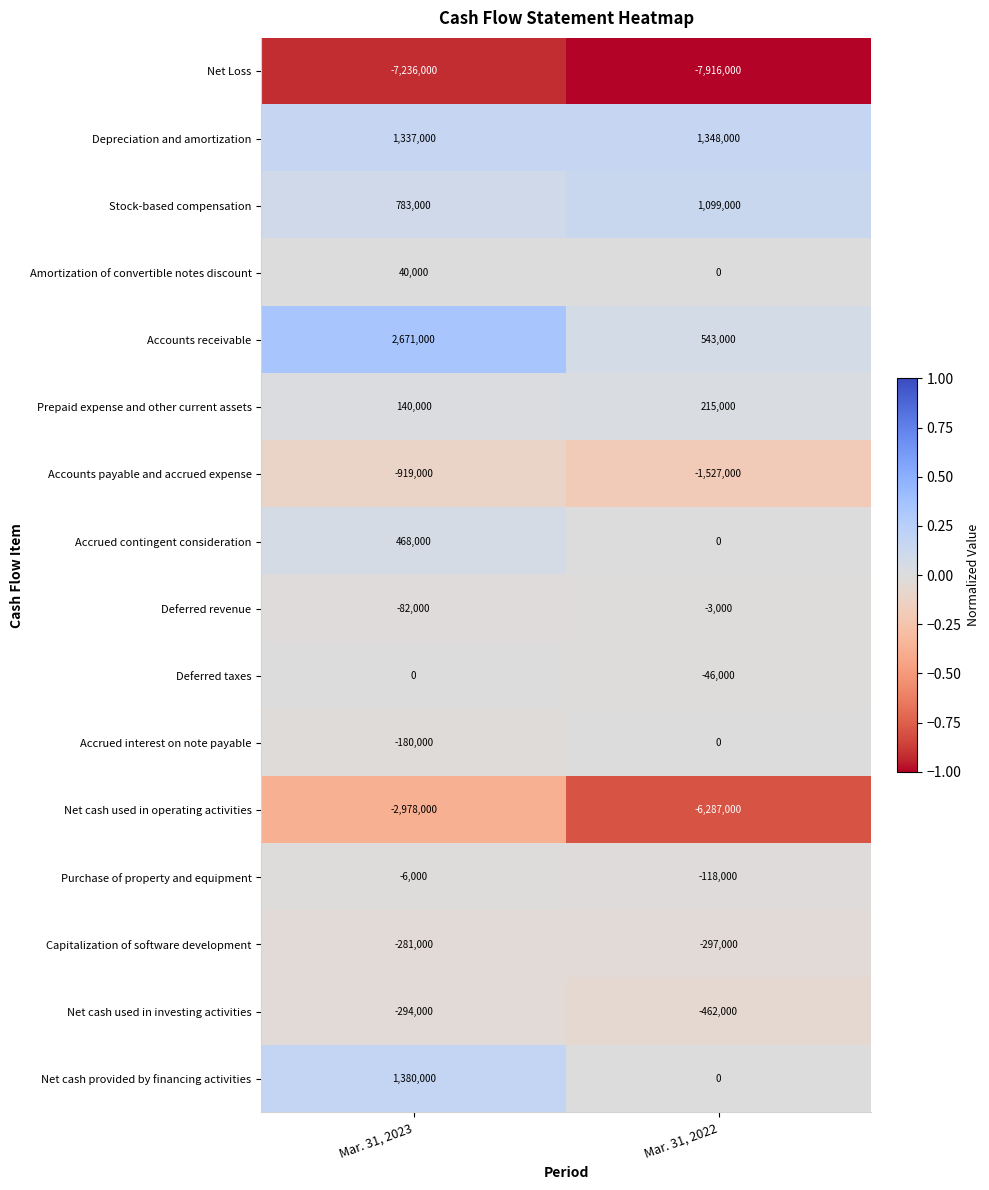

Which series has the largest total across all categories?

Accounts receivable